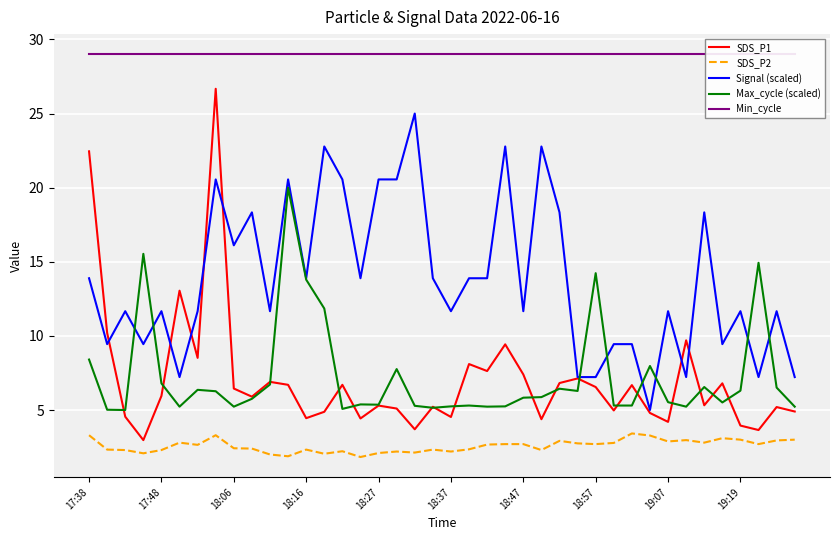

True or false: SDS_P2 has a value of 3.3 at 17:38.

True